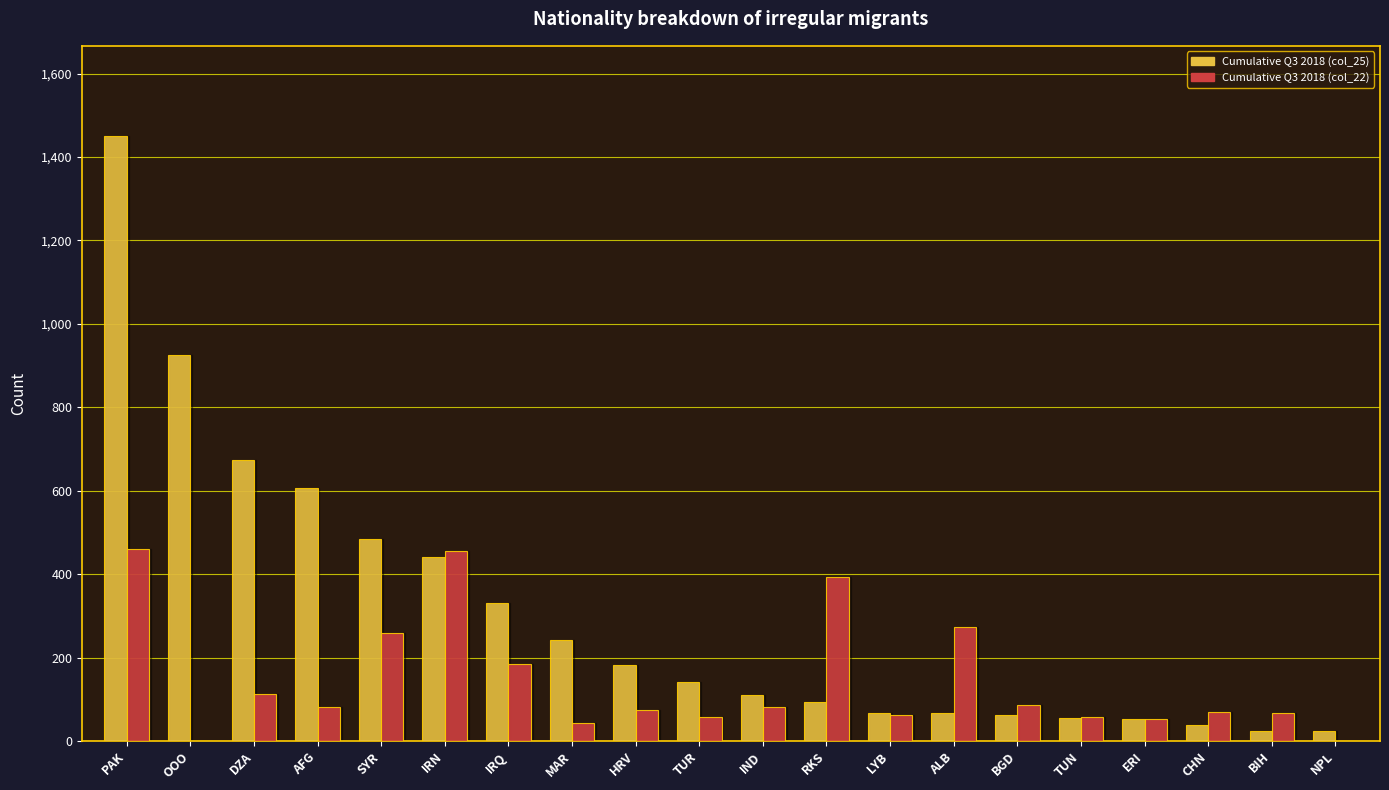

Where is Cumulative Q3 2018 (col_22) nearest to the value 229?

SYR